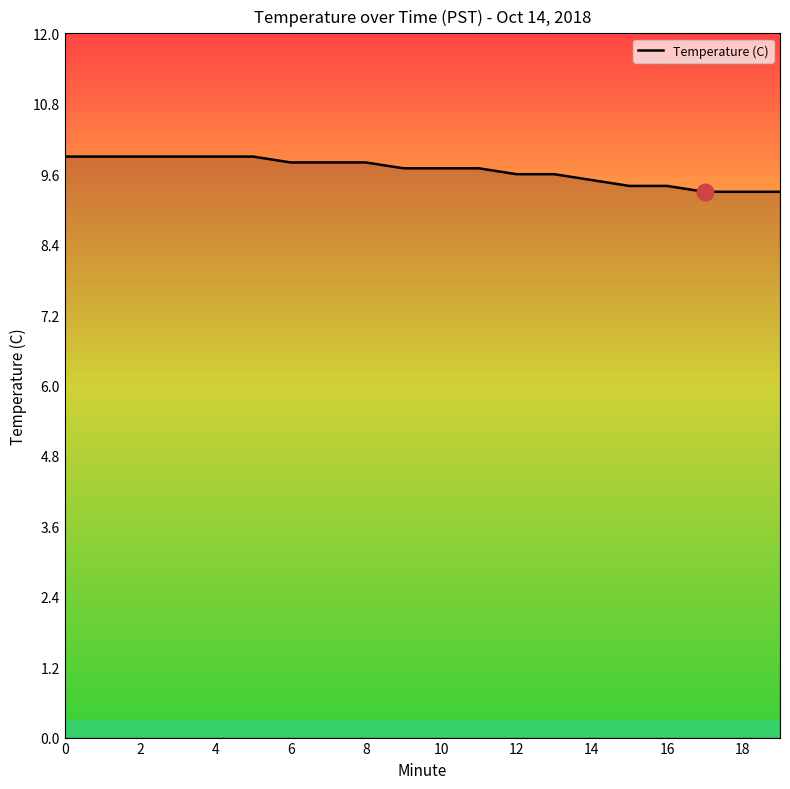

Is this an area chart (filled region under the line)?

No